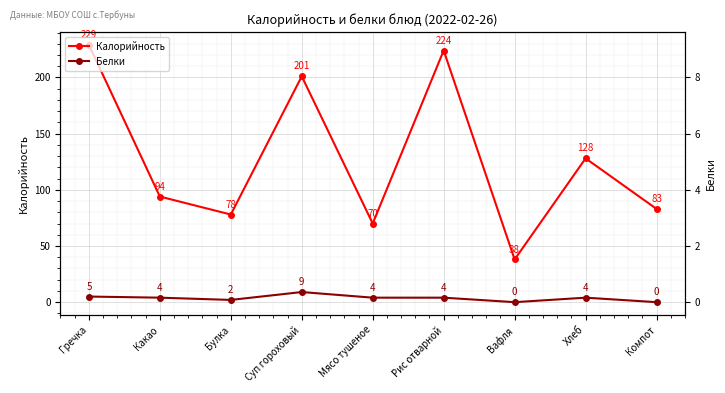

At which label is Калорийность closest to 133?

Хлеб